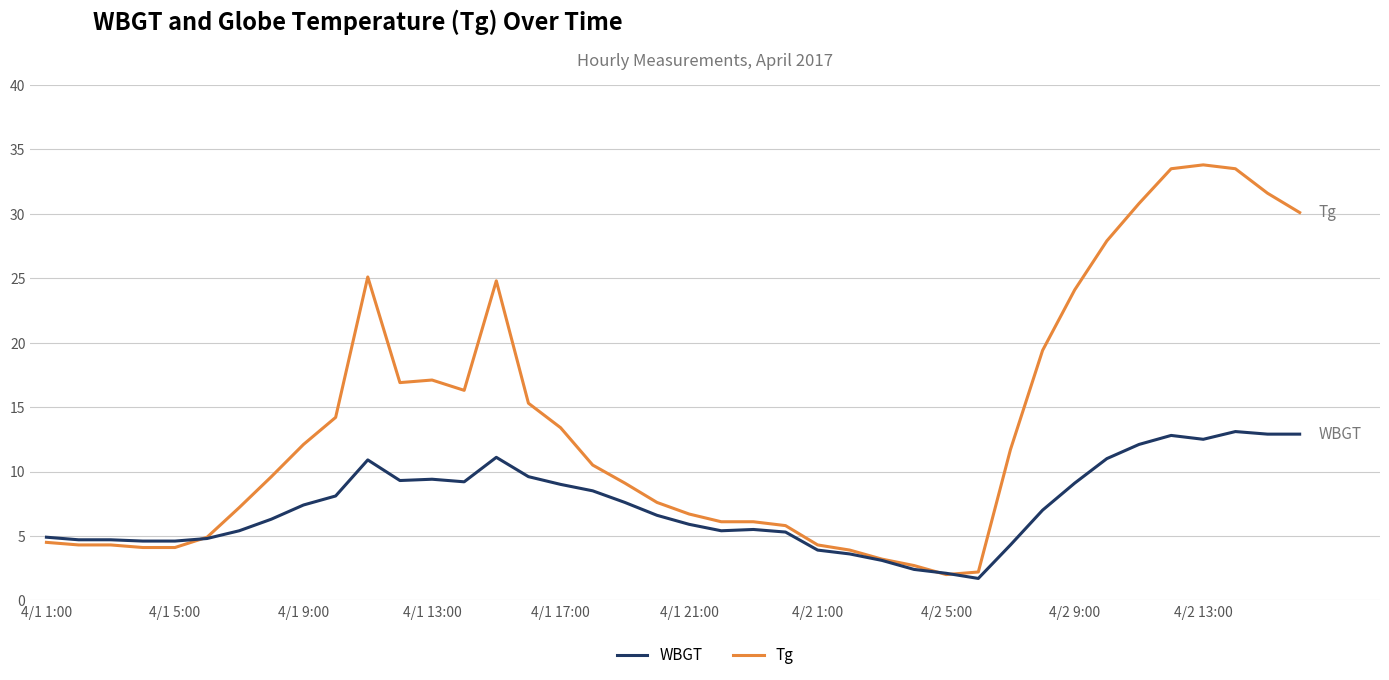

What is the maximum value for Tg?

33.8